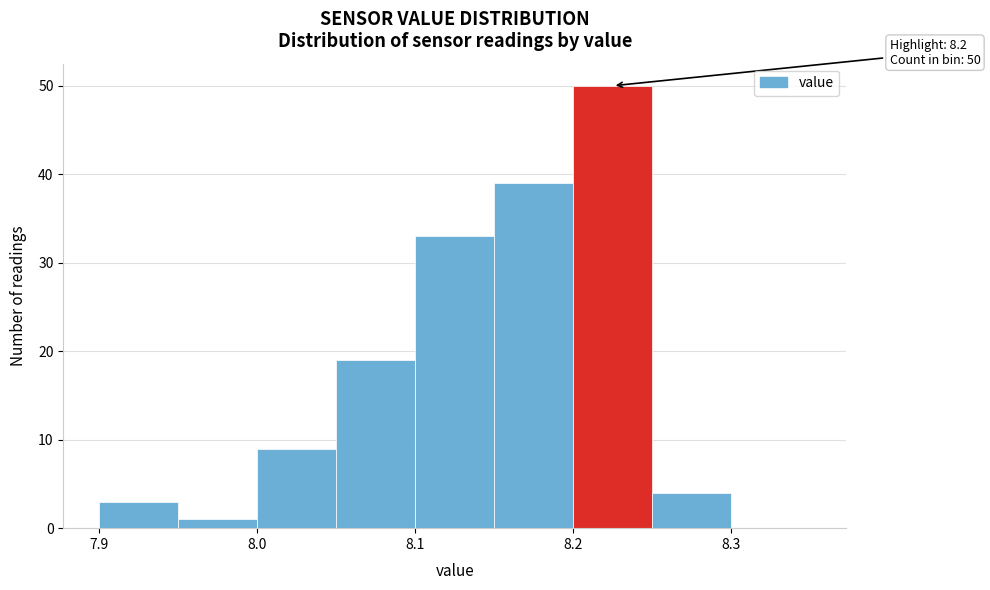

Which range on the x-axis has the tallest bar?

8.20 to 8.25